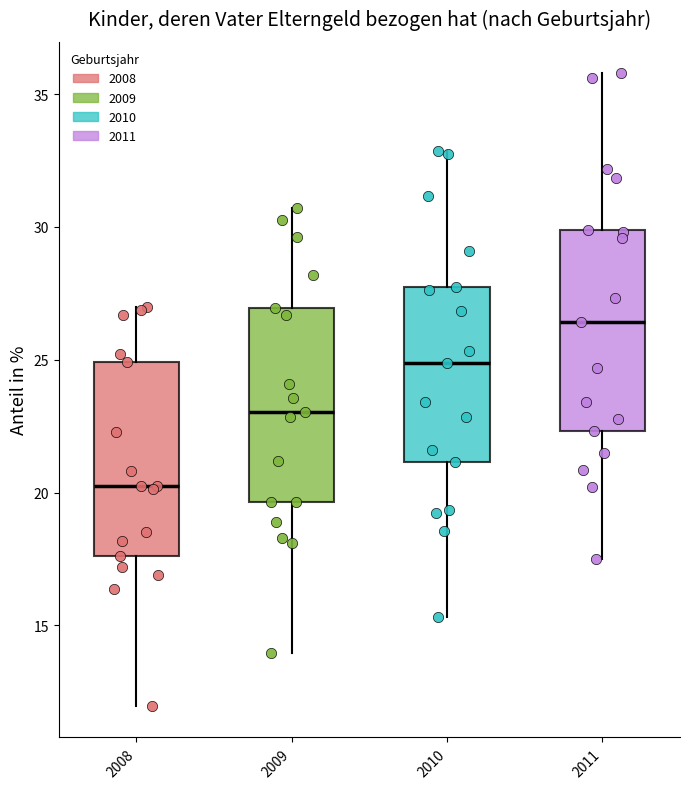

Reading left to right, read every box against the y-axis: the position of its median line, the range the box covers, and the ends of its whiskers. The values are not printed on the chart, so give them approximately, as read against the axis.

2008: median 20.0, box 17.5 to 25.0, whiskers 12.0 to 27.0
2009: median 23.0, box 19.5 to 27.0, whiskers 14.0 to 30.5
2010: median 25.0, box 21.0 to 28.0, whiskers 15.5 to 33.0
2011: median 26.5, box 22.5 to 30.0, whiskers 17.5 to 36.0